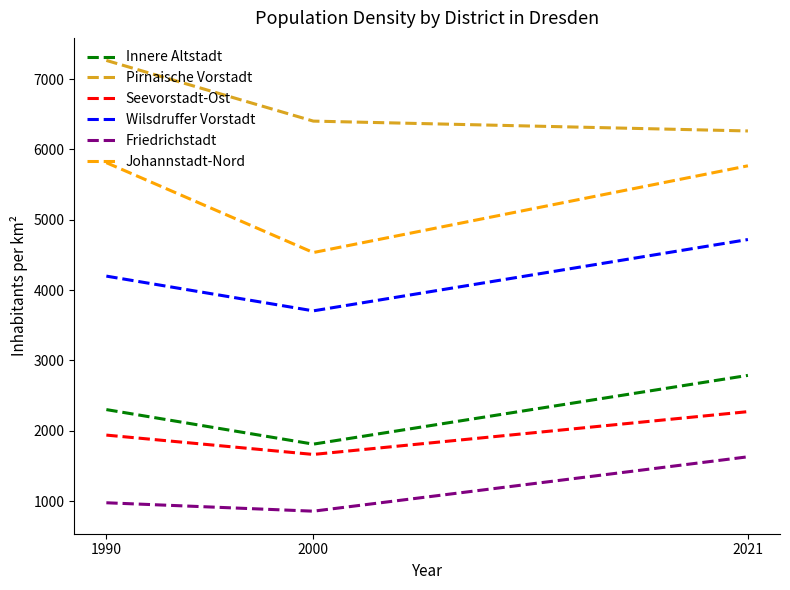

Reading left to right, extract all data points from this chart.

Innere Altstadt: 1990=2300.1	2000=1808.8	2021=2786.5
Pirnaische Vorstadt: 1990=7265.1	2000=6402.2	2021=6262.1
Seevorstadt-Ost: 1990=1937.5	2000=1662.3	2021=2271.0
Wilsdruffer Vorstadt: 1990=4198.1	2000=3704.1	2021=4718.4
Friedrichstadt: 1990=975.2	2000=855.5	2021=1629.1
Johannstadt-Nord: 1990=5811.3	2000=4533.2	2021=5766.8